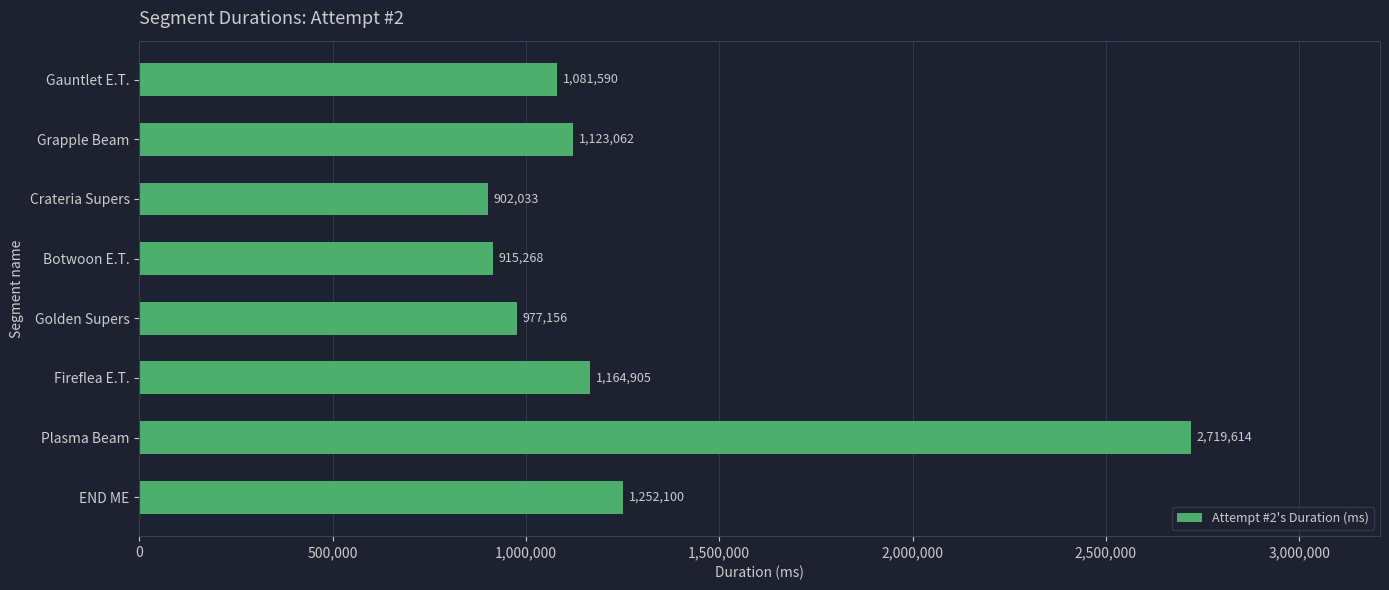

Reading top to bottom, list all the values displayed in this chart.

Gauntlet E.T.=1081590	Grapple Beam=1123062	Crateria Supers=902033	Botwoon E.T.=915268	Golden Supers=977156	Fireflea E.T.=1164905	Plasma Beam=2719614	END ME=1252100